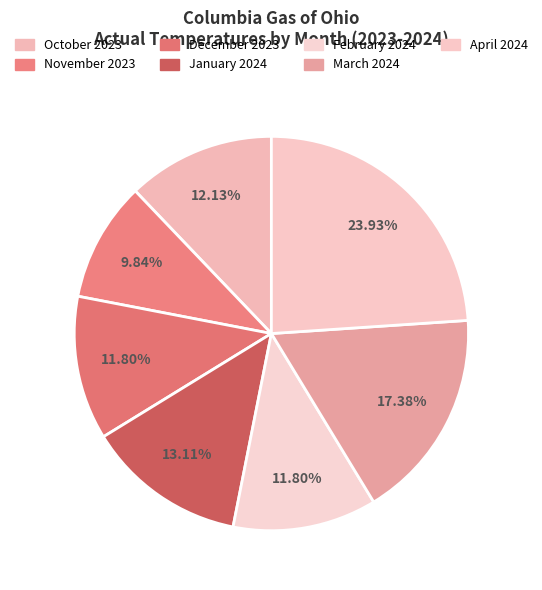

Does December 2023 represent more than half of the total?

No